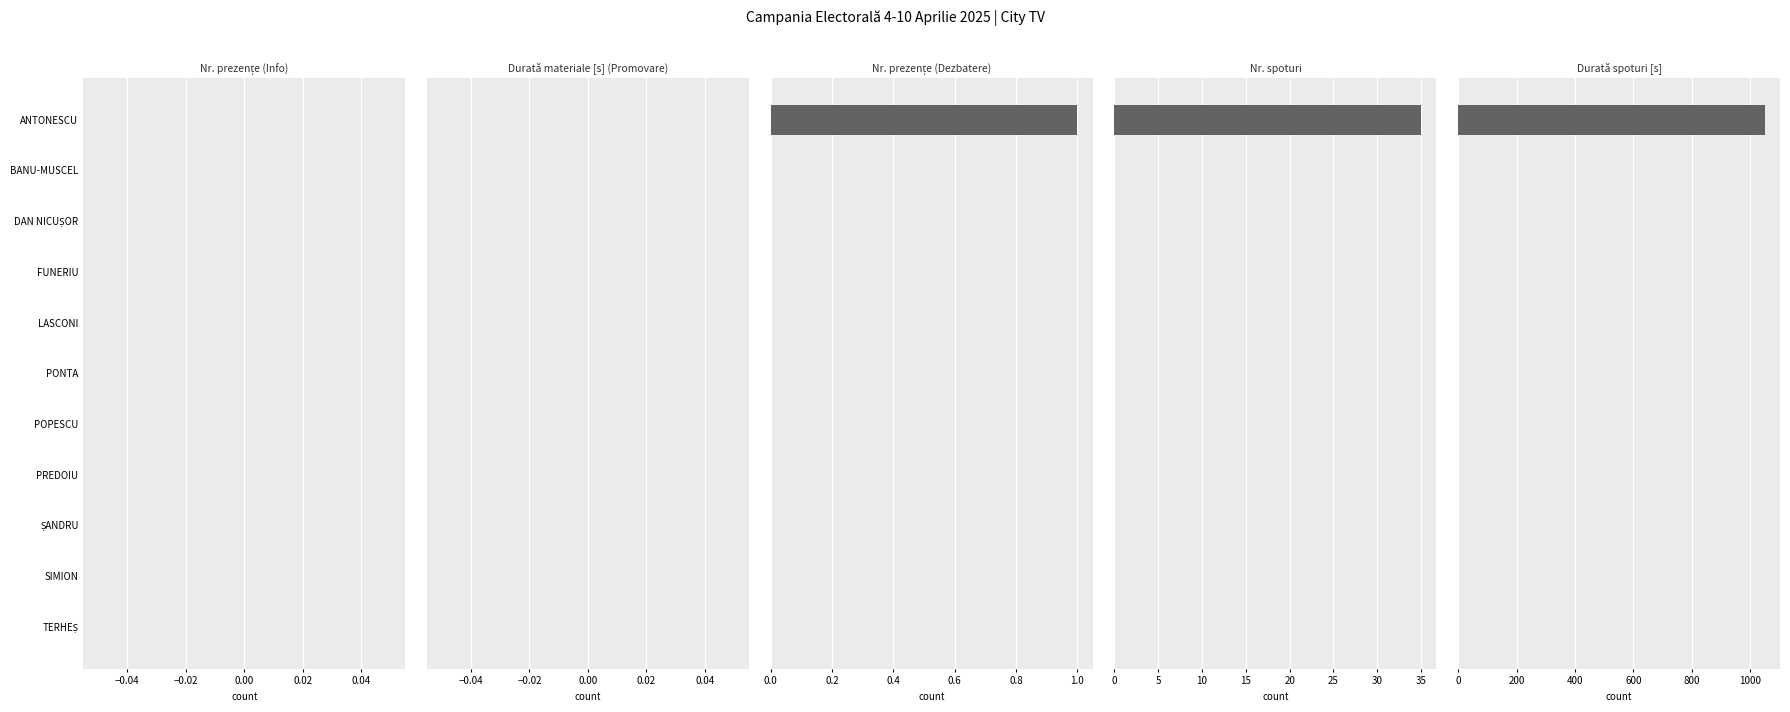

Are the bars horizontal?

Yes